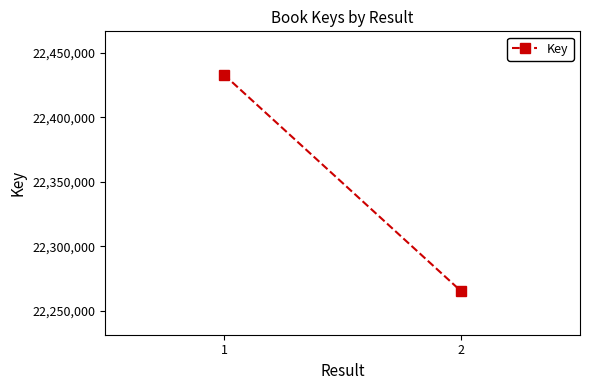

How many data points are less than 22432989?

1